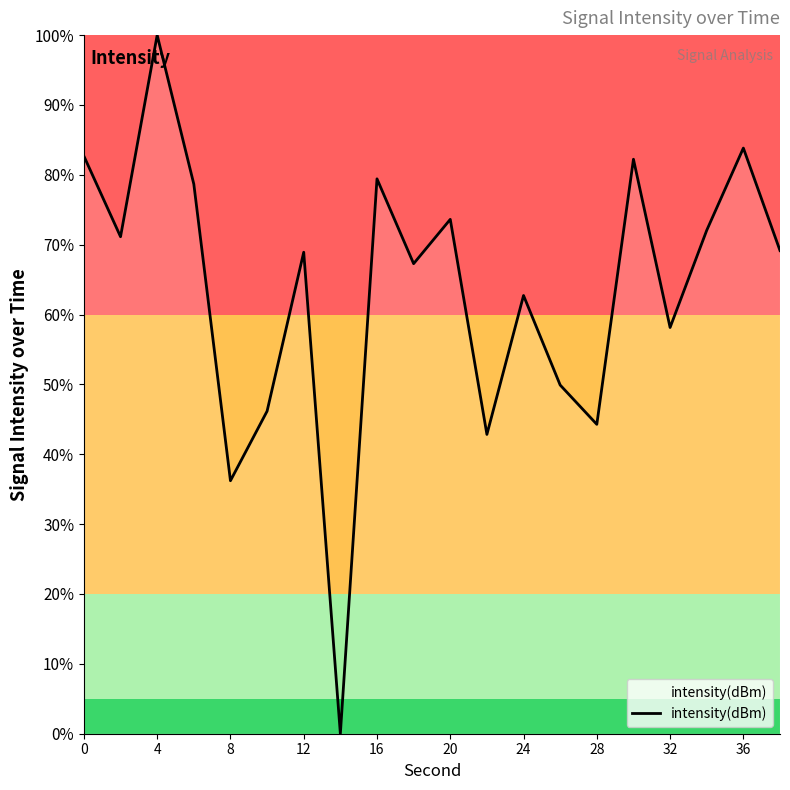

What is the difference between the maximum and minimum values?

100.0